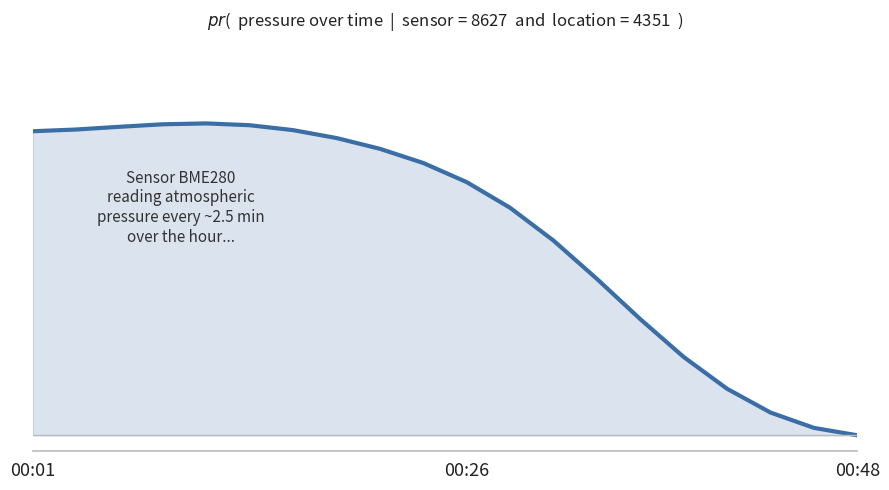

What is the difference between the second highest and minimum values?

1.0